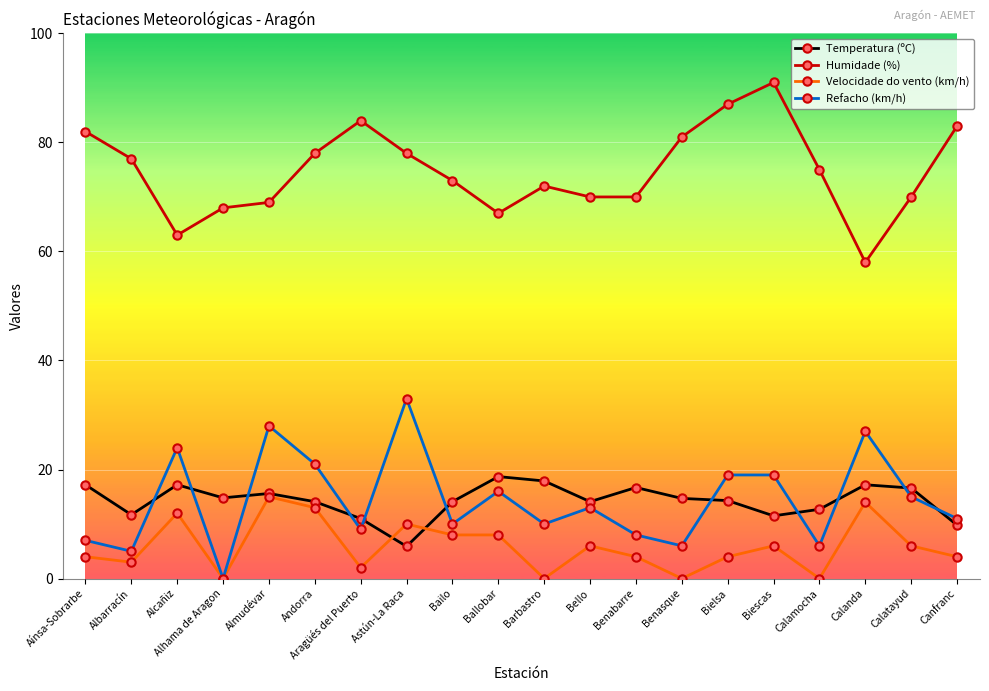

What is the maximum value shown in the chart?

91.0